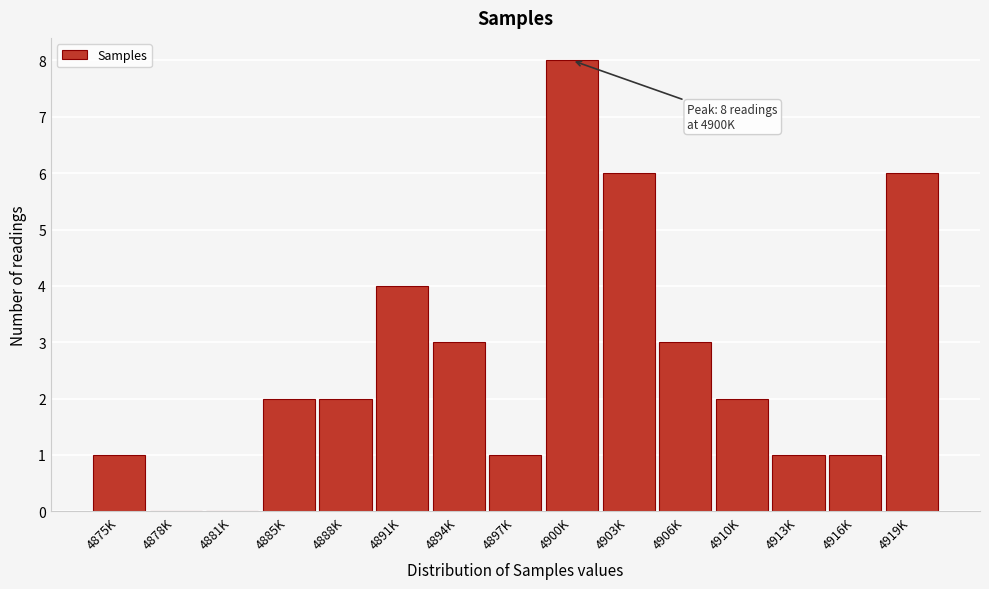

Reading left to right, transcribe all the data shown in this chart.

4875K=1	4878K=0	4881K=0	4885K=2	4888K=2	4891K=4	4894K=3	4897K=1	4900K=8	4903K=6	4906K=3	4910K=2	4913K=1	4916K=1	4919K=6